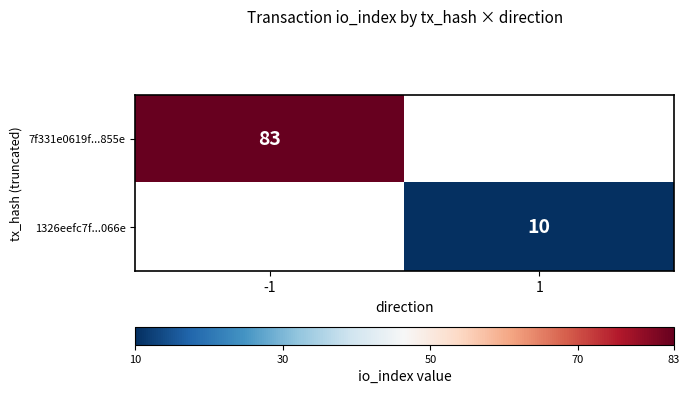

True or false: 1326eefc7f...066e has a value of 10 at 1.

True